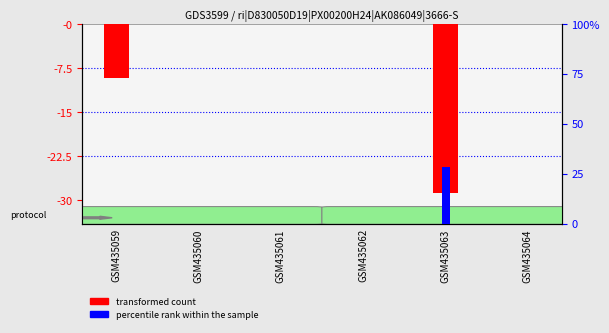

Rank the categories by transformed count value from highest to lowest.

GSM435060, GSM435061, GSM435062, GSM435064, GSM435059, GSM435063